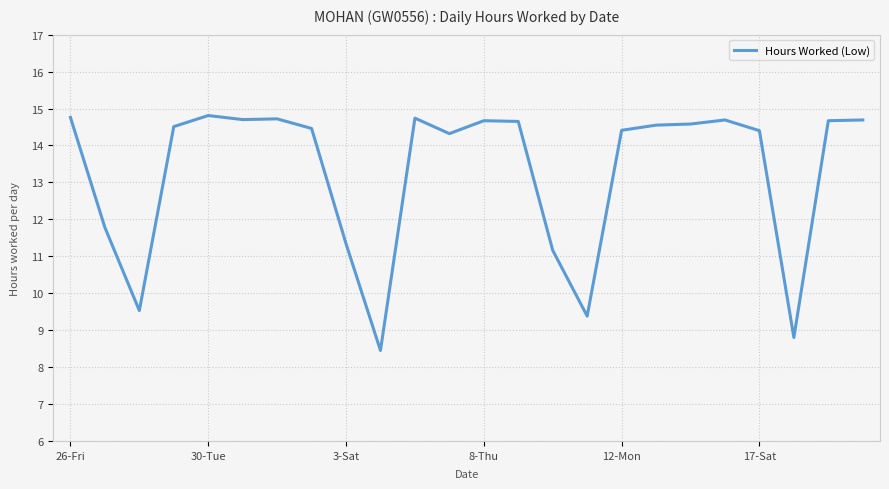

What is the greatest value displayed?

14.8